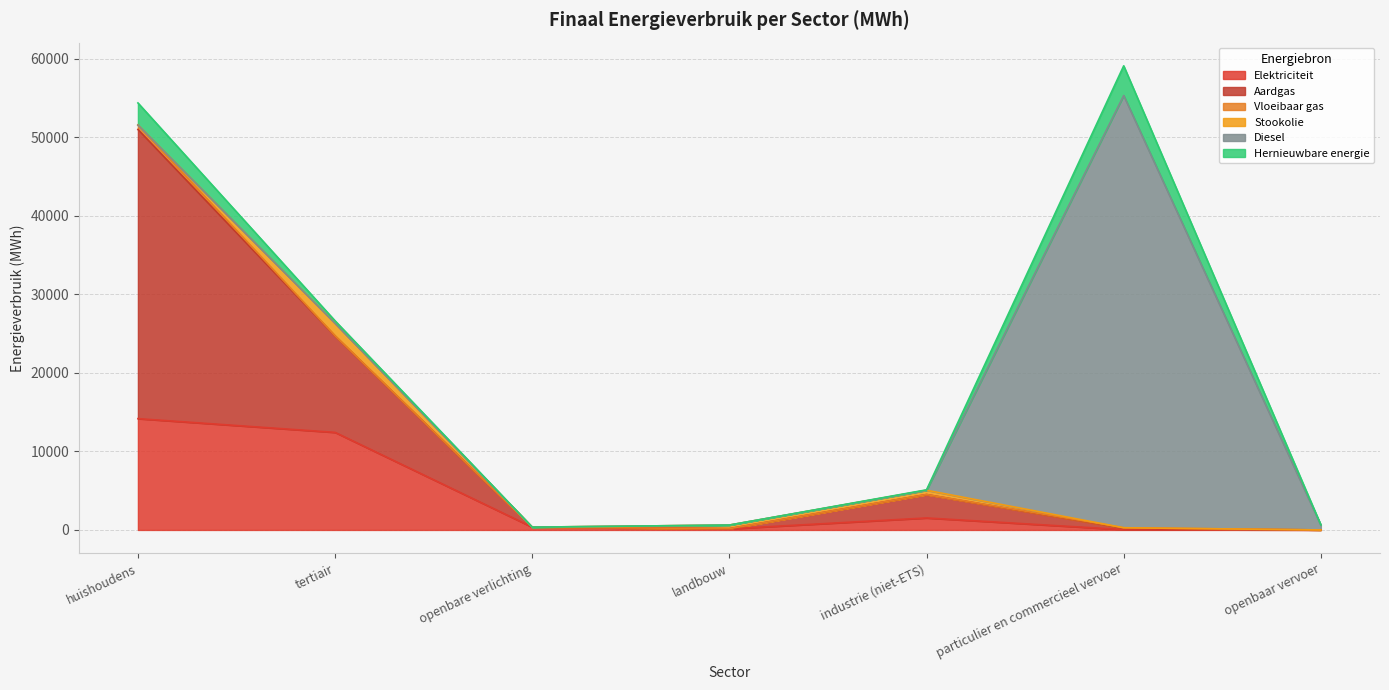

What are all the series names shown in the legend?

Elektriciteit, Aardgas, Vloeibaar gas, Stookolie, Diesel, Hernieuwbare energie